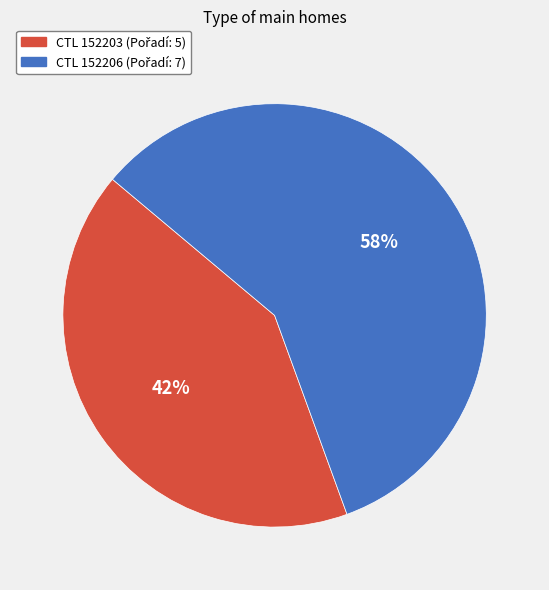

Does any single category account for the majority?

Yes